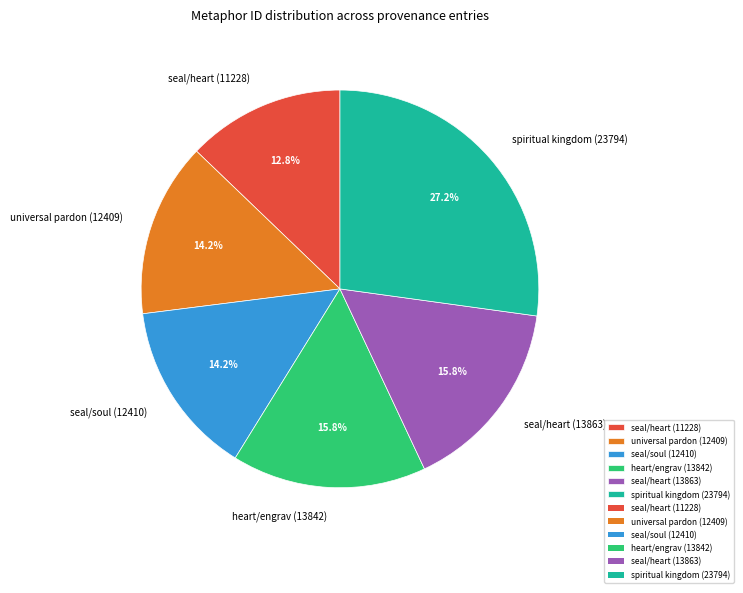

How many slices are in this pie chart?

6